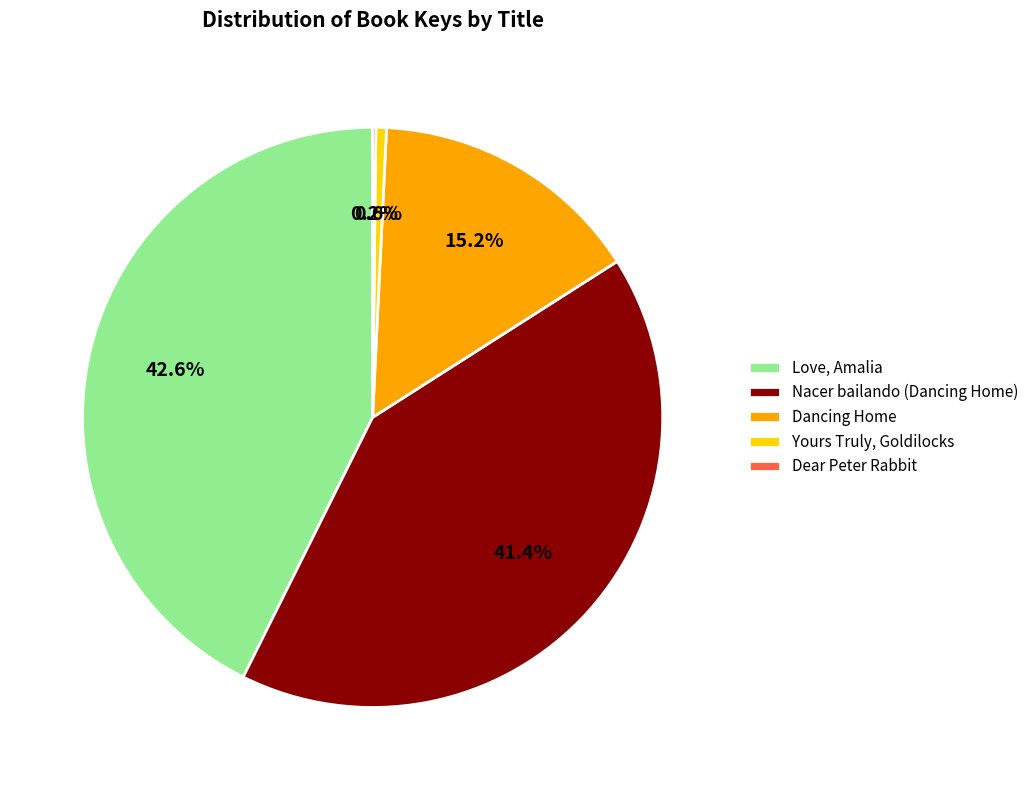

Between Love, Amalia and Nacer bailando (Dancing Home), which is larger?

Love, Amalia